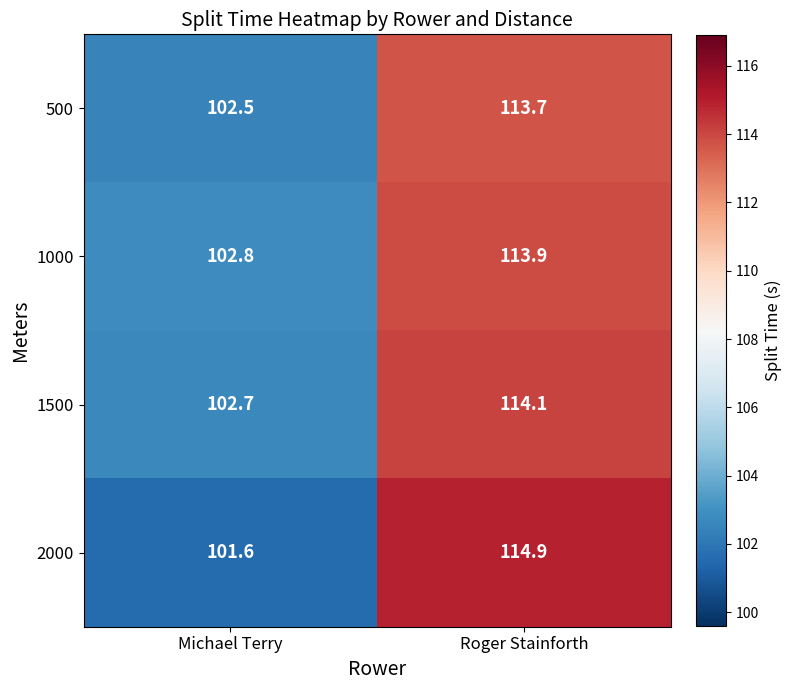

Where does the 1000 series first go above 113?

Roger Stainforth